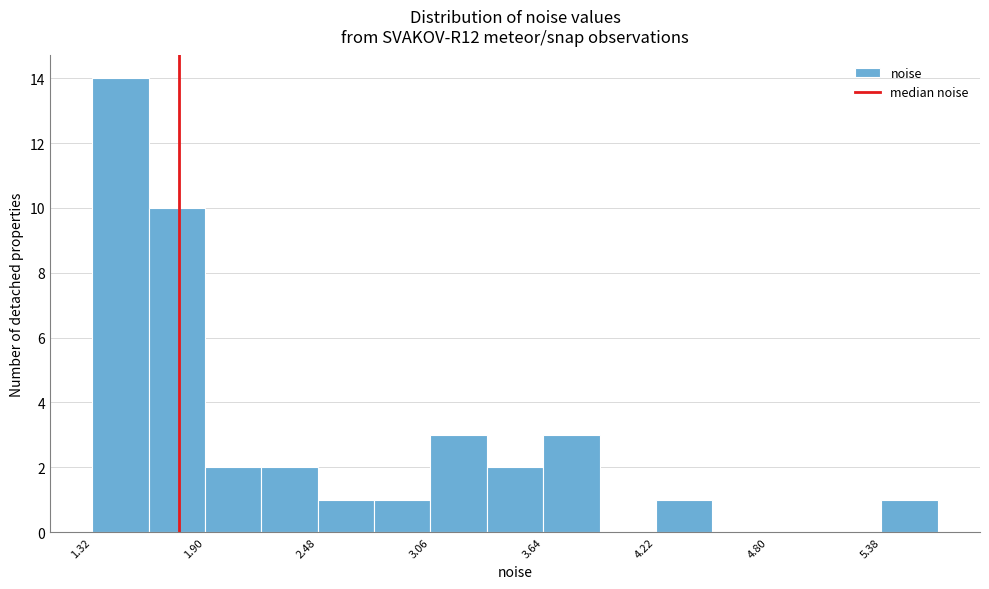

Read against the x-axis, roughly where is the centre of the tallest bar?

1.5